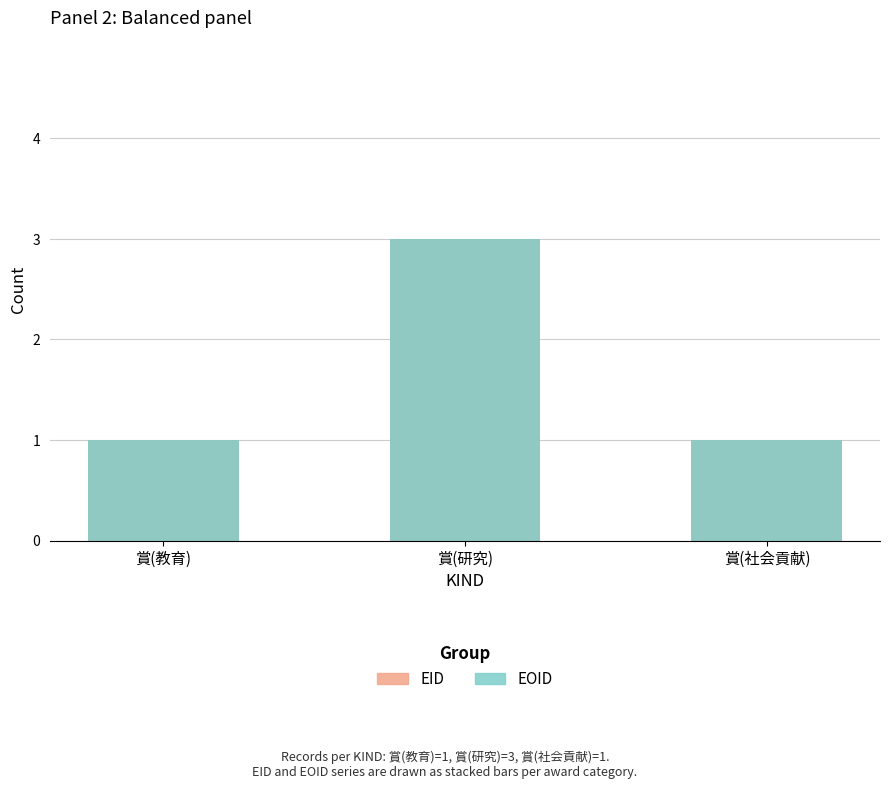

What is the value of the EOID bar at the 2nd from the left?

3